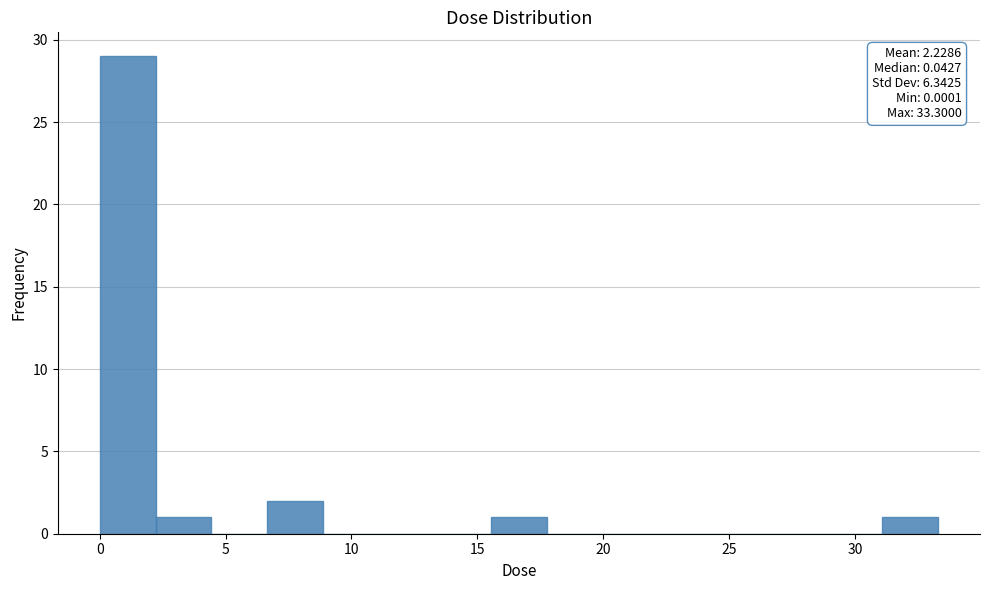

Over which range of the x-axis is the bar tallest?

0.0 to 2.0